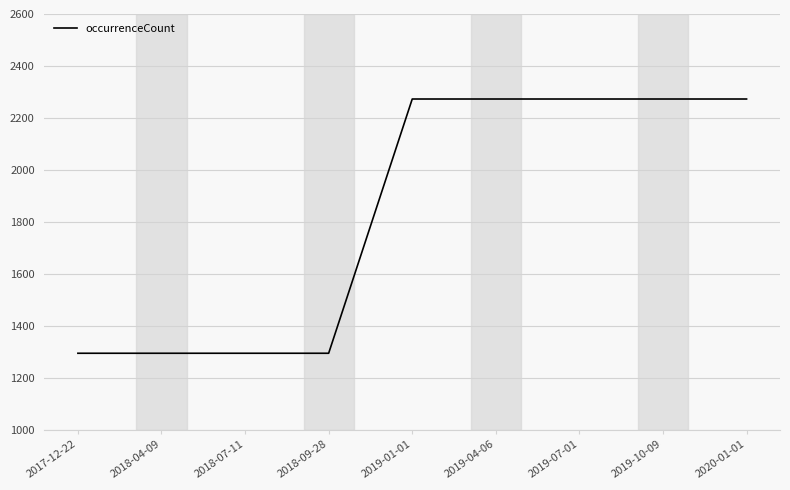

What is the ratio of the value at 2019-04-06 to the value at 2020-01-01?

1.0